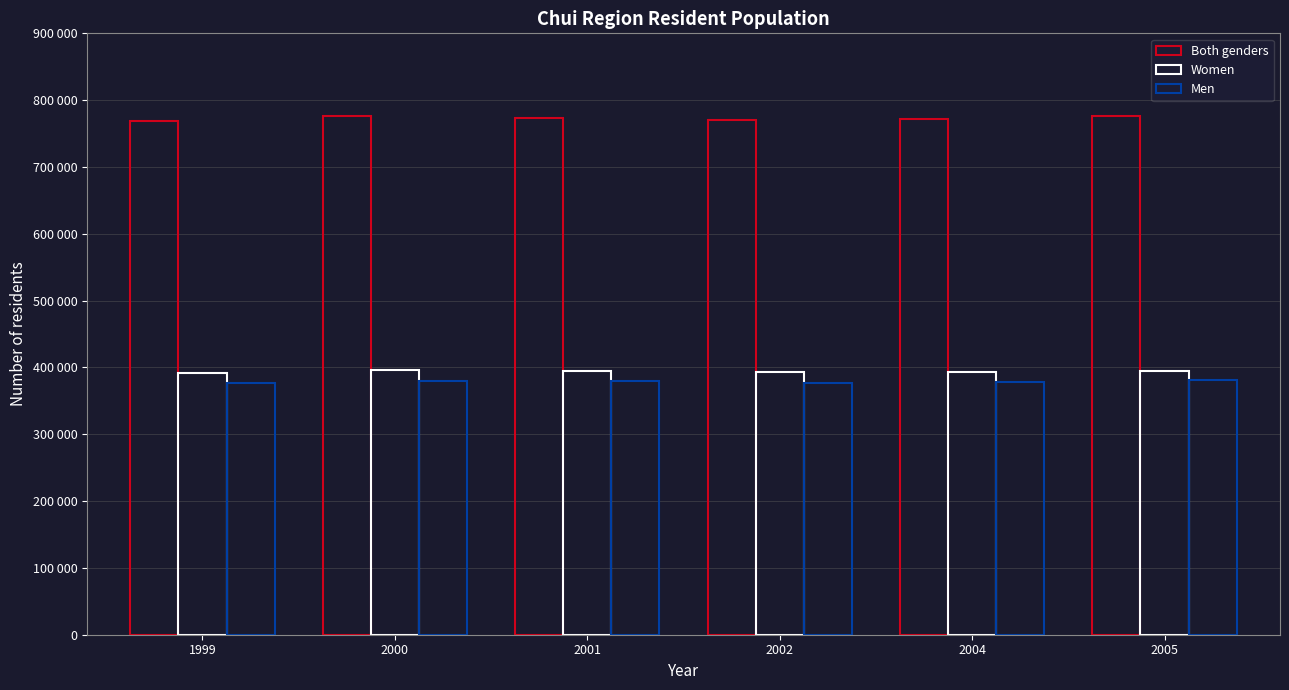

Rank the series at 2002 from highest to lowest value.

Both genders, Women, Men